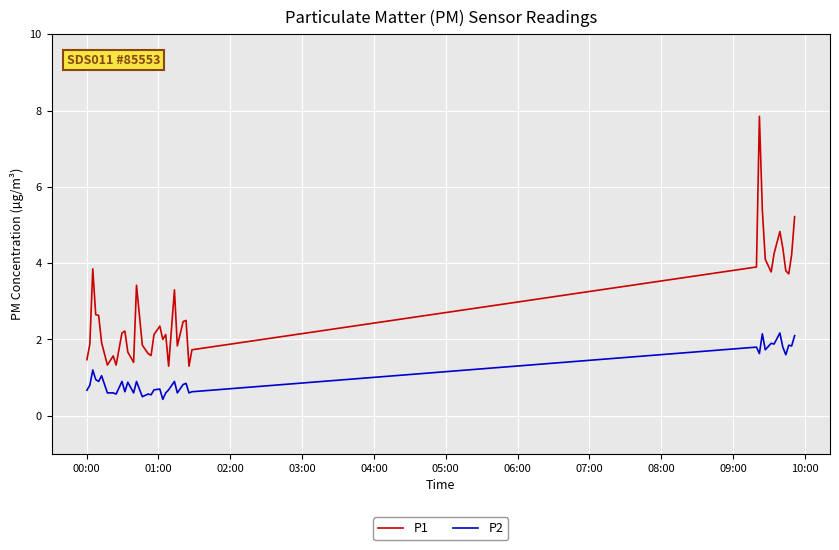

True or false: P2 and P1 cross at least once.

False